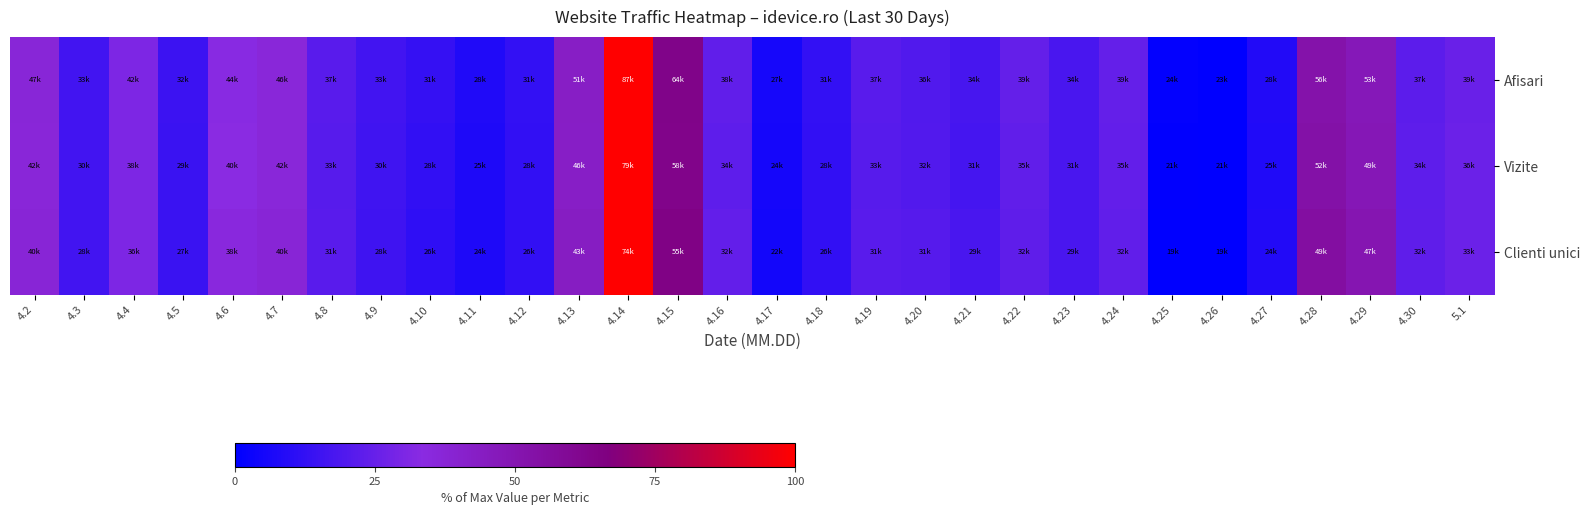

Reading left to right, extract all data points from this chart.

Afisari: 4.2=37.1	4.3=16.3	4.4=30.2	4.5=14.5	4.6=33.2	4.7=36.3	4.8=21.8	4.9=16.4	4.10=12.9	4.11=8.2	4.12=12.7	4.13=43.1	4.14=100.0	4.15=63.4	4.16=23.5	4.17=5.7	4.18=12.8	4.19=21.5	4.20=19.8	4.21=17.3	4.22=24.4	4.23=18.0	4.24=24.4	4.25=1.0	4.26=0.0	4.27=8.3	4.28=52.1	4.29=47.5	4.30=22.3	5.1=25.5
Vizite: 4.2=36.4	4.3=16.0	4.4=30.3	4.5=14.3	4.6=33.5	4.7=36.2	4.8=21.5	4.9=15.7	4.10=12.1	4.11=7.8	4.12=12.3	4.13=43.0	4.14=100.0	4.15=63.2	4.16=23.0	4.17=5.2	4.18=12.4	4.19=21.4	4.20=20.0	4.21=17.1	4.22=23.6	4.23=17.9	4.24=23.9	4.25=0.6	4.26=0.0	4.27=7.9	4.28=53.3	4.29=48.2	4.30=22.9	5.1=25.8
Clienti unici: 4.2=37.3	4.3=16.2	4.4=30.4	4.5=14.3	4.6=35.1	4.7=37.4	4.8=21.5	4.9=15.5	4.10=11.5	4.11=7.8	4.12=12.1	4.13=44.1	4.14=100.0	4.15=64.5	4.16=23.9	4.17=4.8	4.18=12.3	4.19=21.7	4.20=20.9	4.21=17.7	4.22=23.4	4.23=17.9	4.24=23.5	4.25=0.2	4.26=0.0	4.27=8.4	4.28=55.1	4.29=49.9	4.30=23.2	5.1=25.9